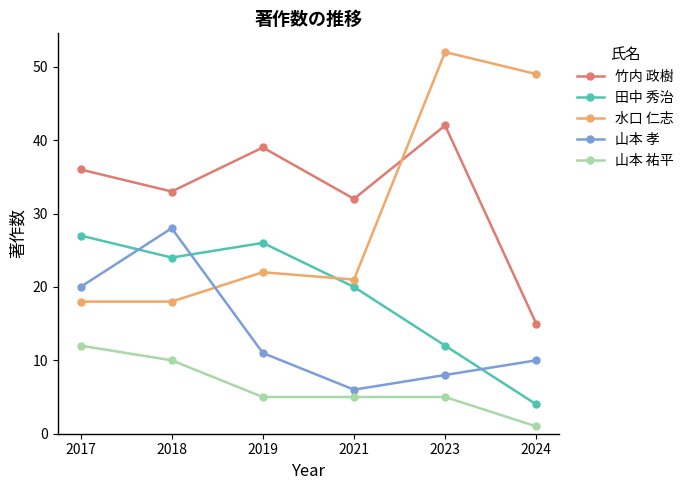

What is the difference between the highest and lowest values at 2024?

48